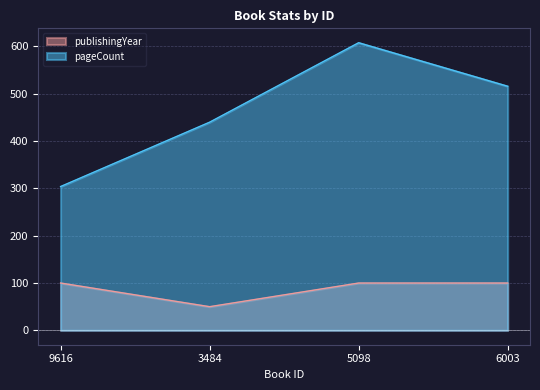

What is the difference between the maximum and minimum values in the pageCount series?

304